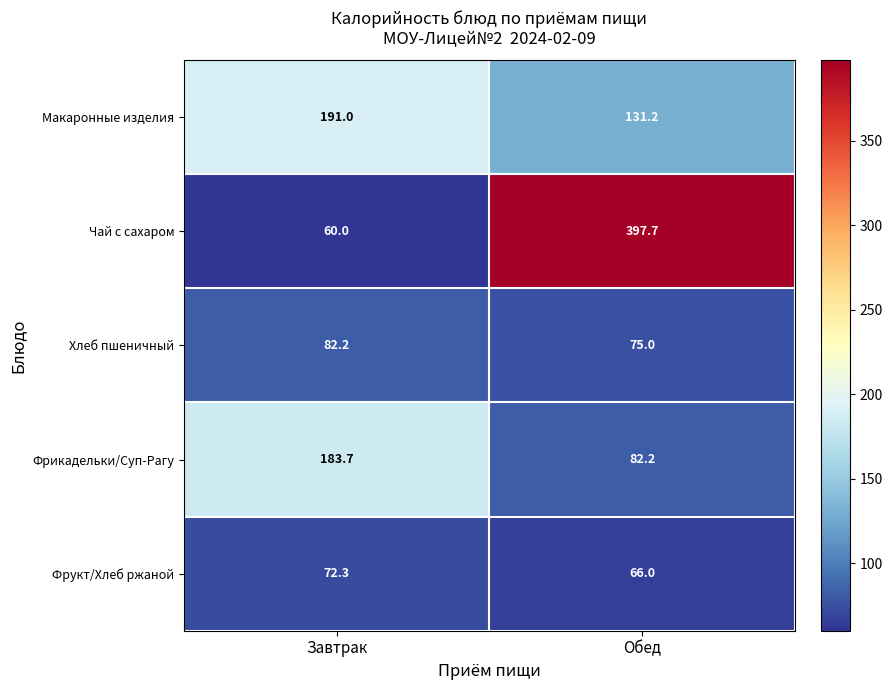

What is the sum of the Макаронные изделия values at Обед and Завтрак?

322.2